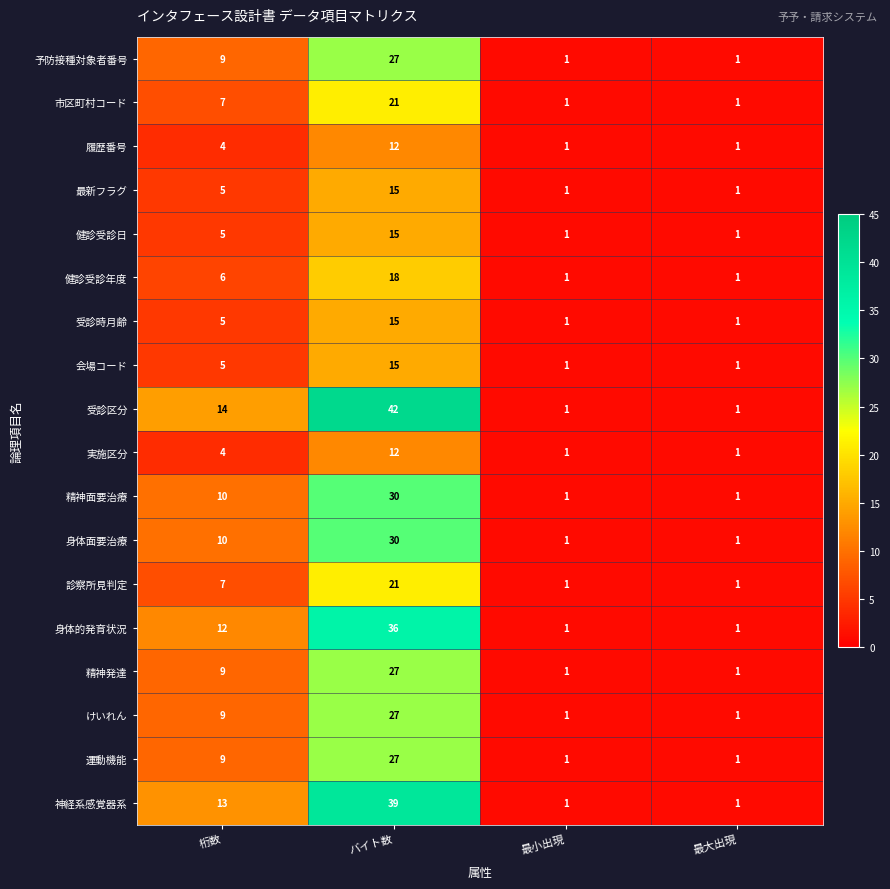

What is the average value of the 市区町村コード series?

8